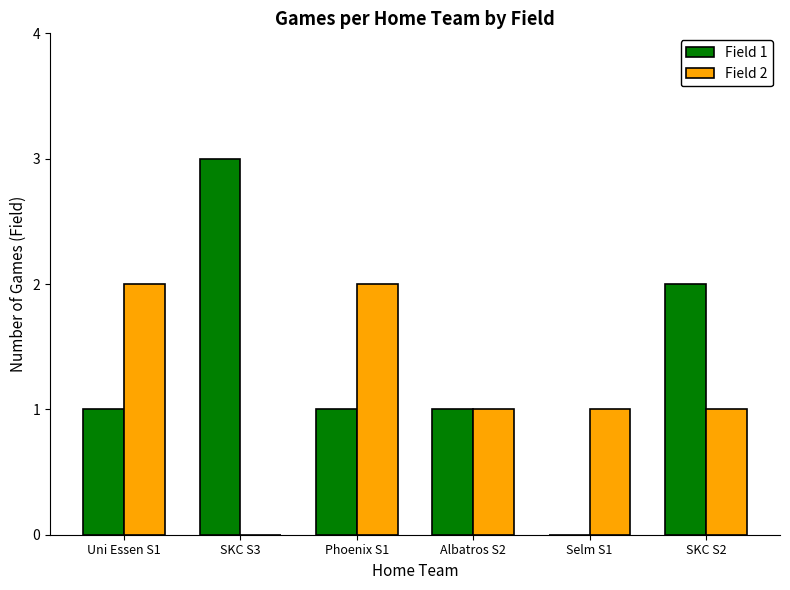

What is the approximate value of Field 2 at Phoenix S1?

2